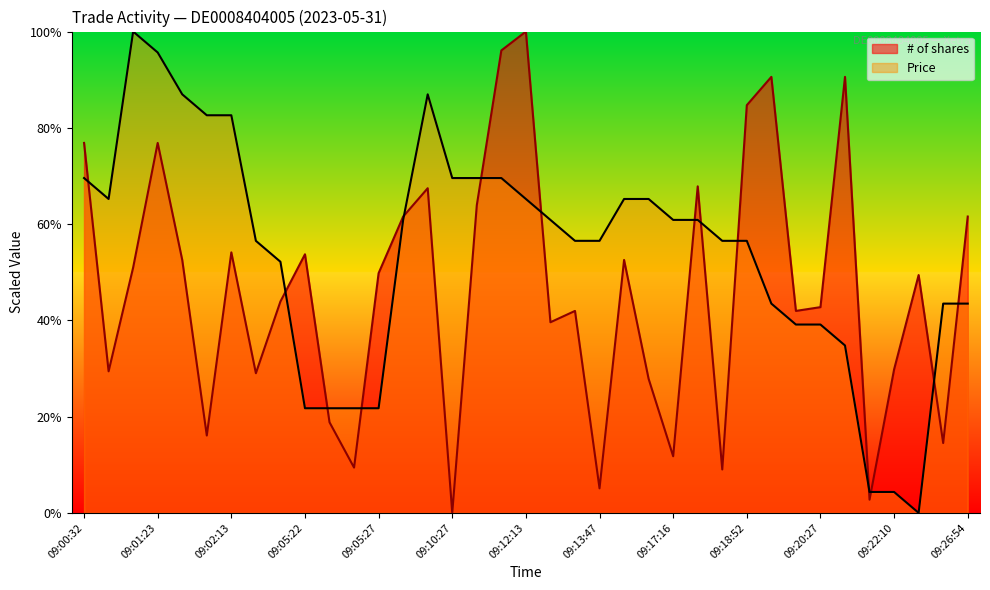

True or false: # of shares has a value of 49.4 at 09:23:46.

True